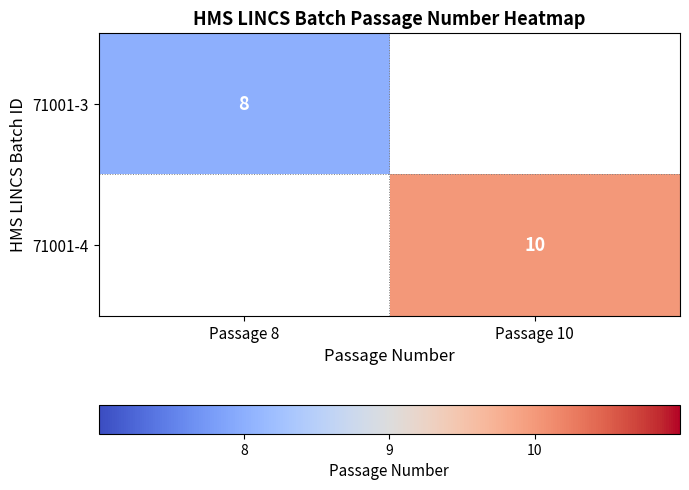

The value of 71001-3 at Passage 8 is 5. True or false?

False